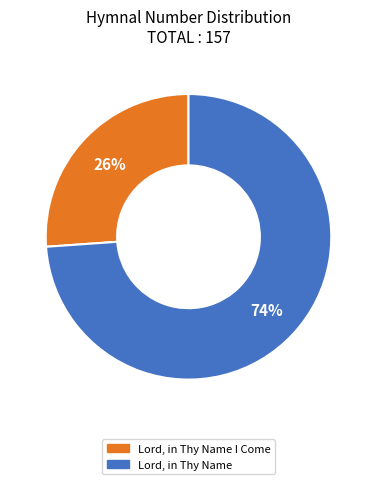

Is there a majority slice in this chart?

Yes